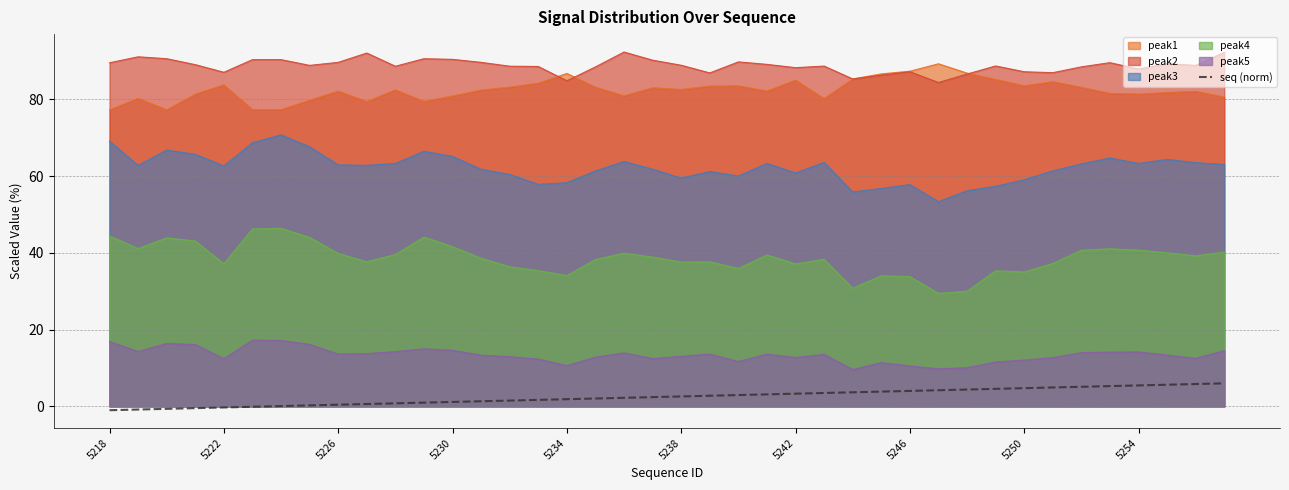

How many values are above zero?

34